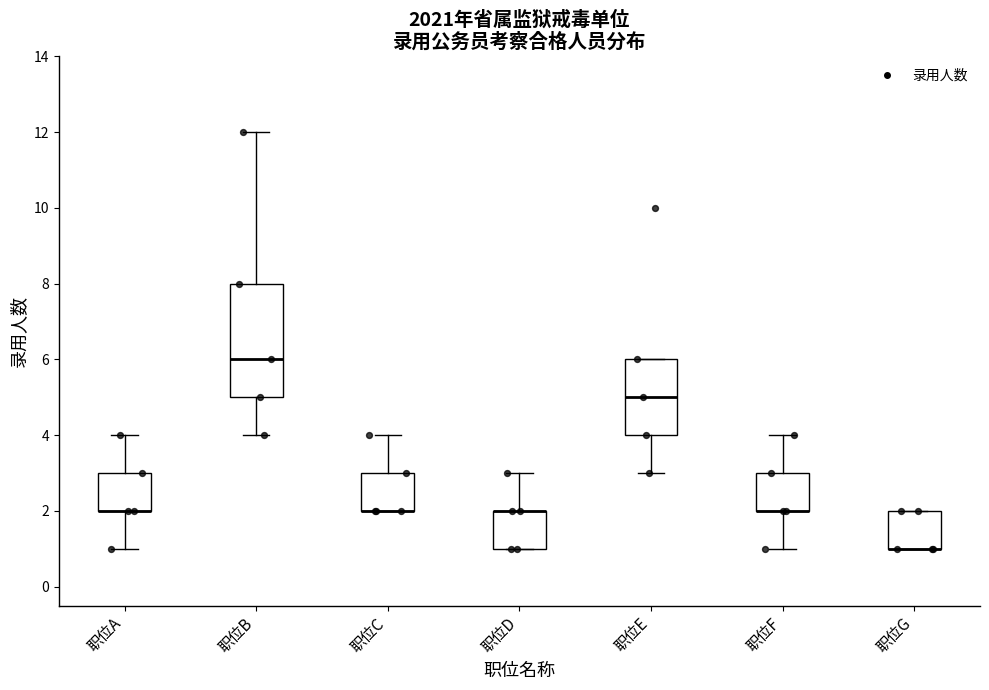

Reading left to right, transcribe this box plot: for each box, give where its median line is, the range the box spans, and where its two whiskers end, as read against the y-axis. The values are not printed on the chart, so give them approximately, as read against the axis.

职位A: median 2 (drawn on the box's lower edge), box 2 to 3, whiskers 1 to 4
职位B: median 6, box 5 to 8, whiskers 4 to 12
职位C: median 2 (drawn on the box's lower edge), box 2 to 3, whiskers 2 to 4
职位D: median 2 (drawn on the box's upper edge), box 1 to 2, whiskers 1 to 3
职位E: median 5, box 4 to 6, whiskers 3 to 6
职位F: median 2 (drawn on the box's lower edge), box 2 to 3, whiskers 1 to 4
职位G: median 1 (drawn on the box's lower edge), box 1 to 2, whiskers 1 to 2